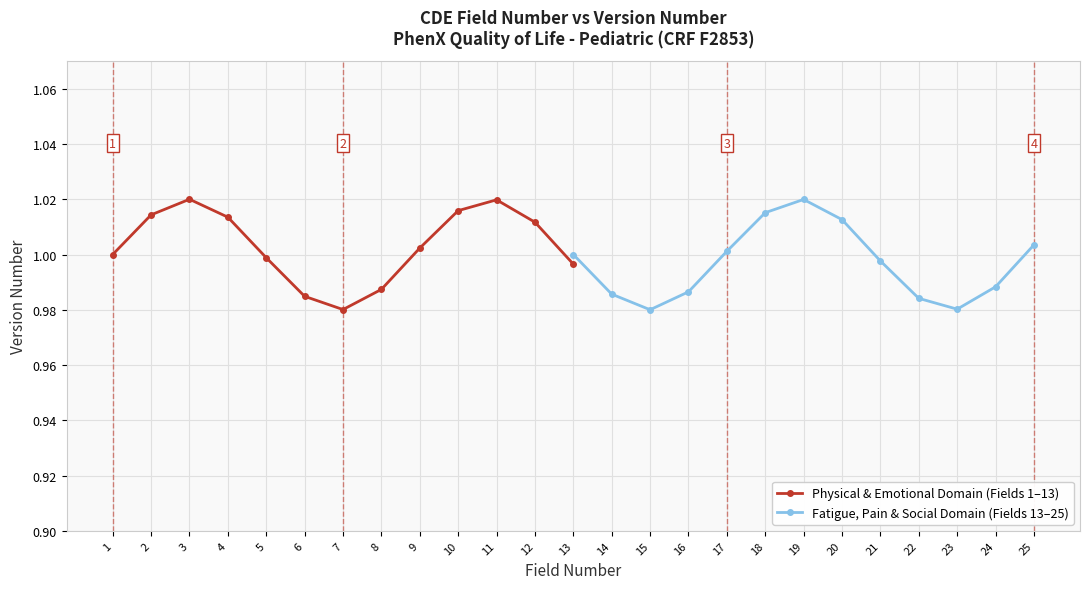

Between 2 and 8, which is larger?

2